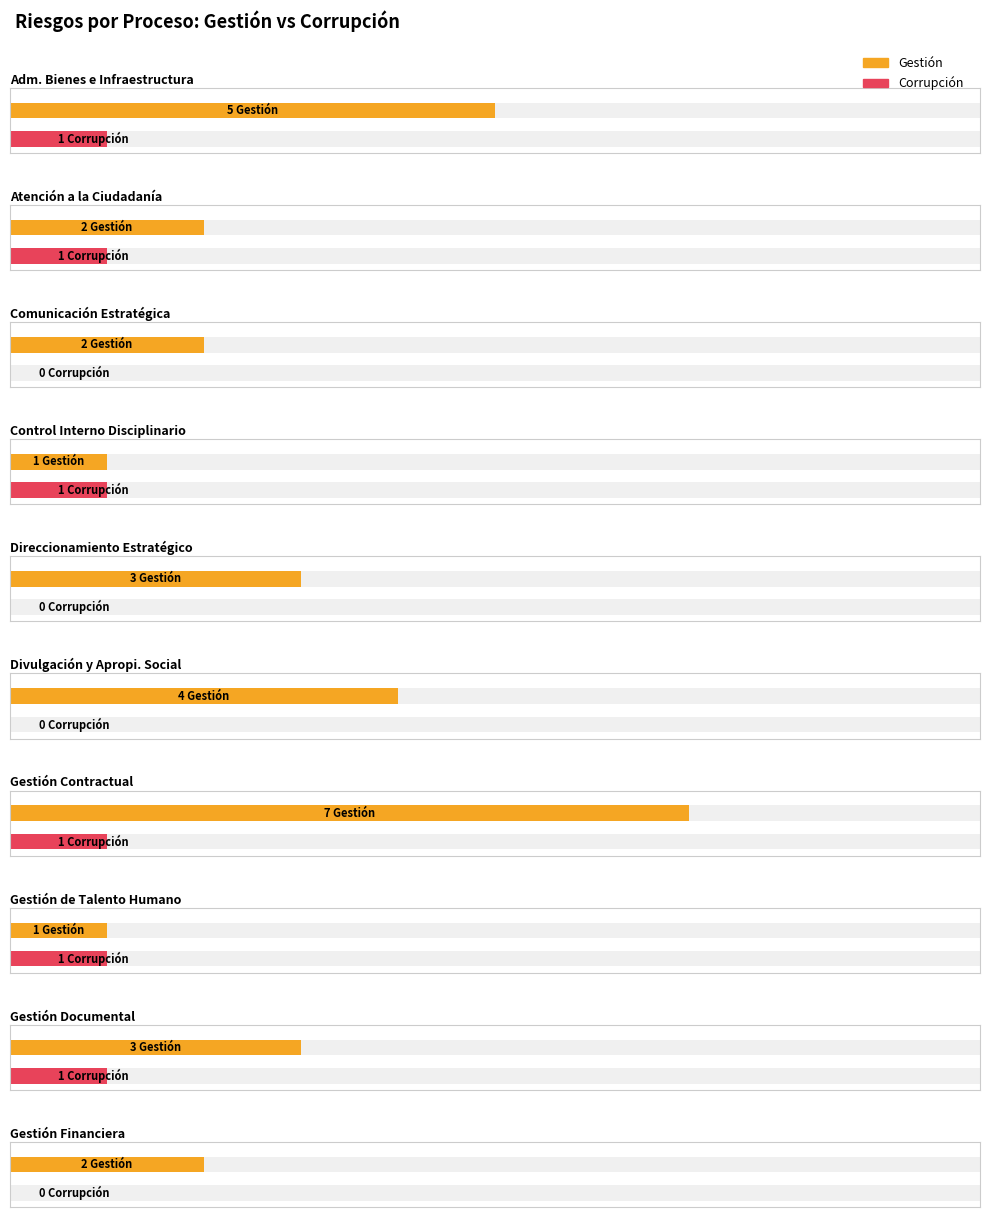

What are all the series names shown in the legend?

Gestión, Corrupción